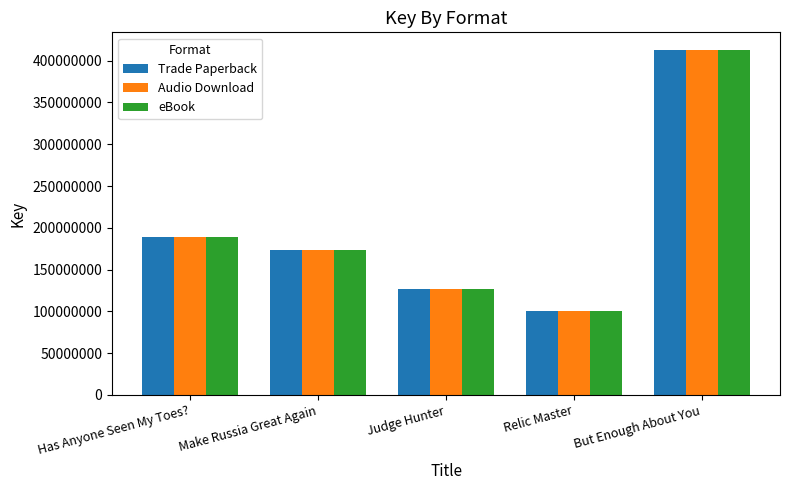

List the labels in order of Trade Paperback value, largest first.

But Enough About You, Has Anyone Seen My Toes?, Make Russia Great Again, Judge Hunter, Relic Master